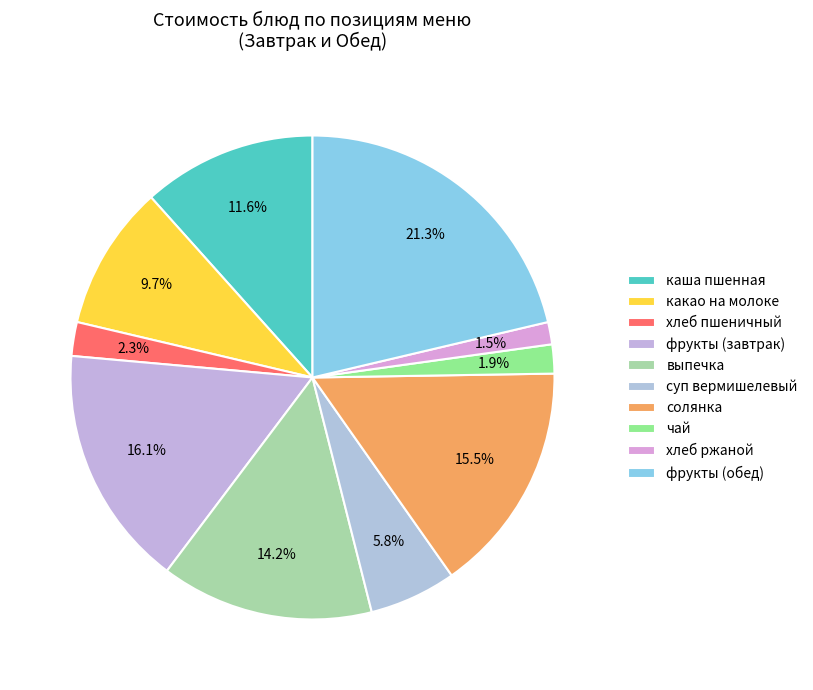

True or false: выпечка accounts for 21% of the total.

False